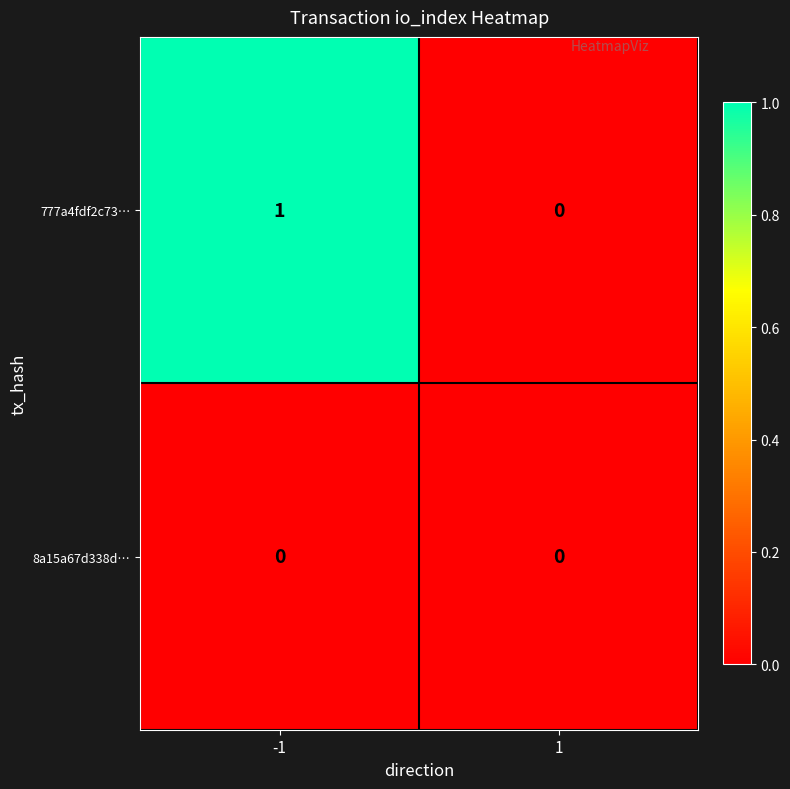

Which series has the largest range (max minus min)?

777a4fdf2c73…